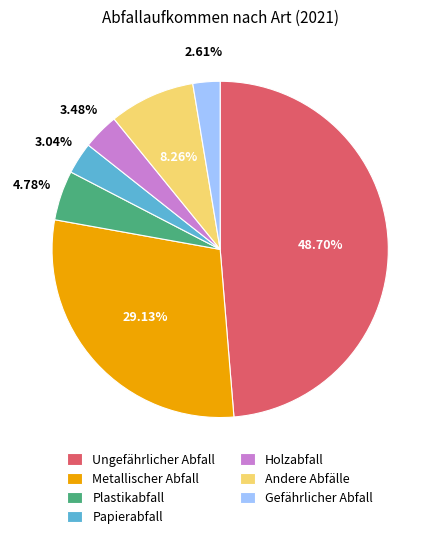

Which category has the biggest portion of the pie?

Ungefährlicher Abfall